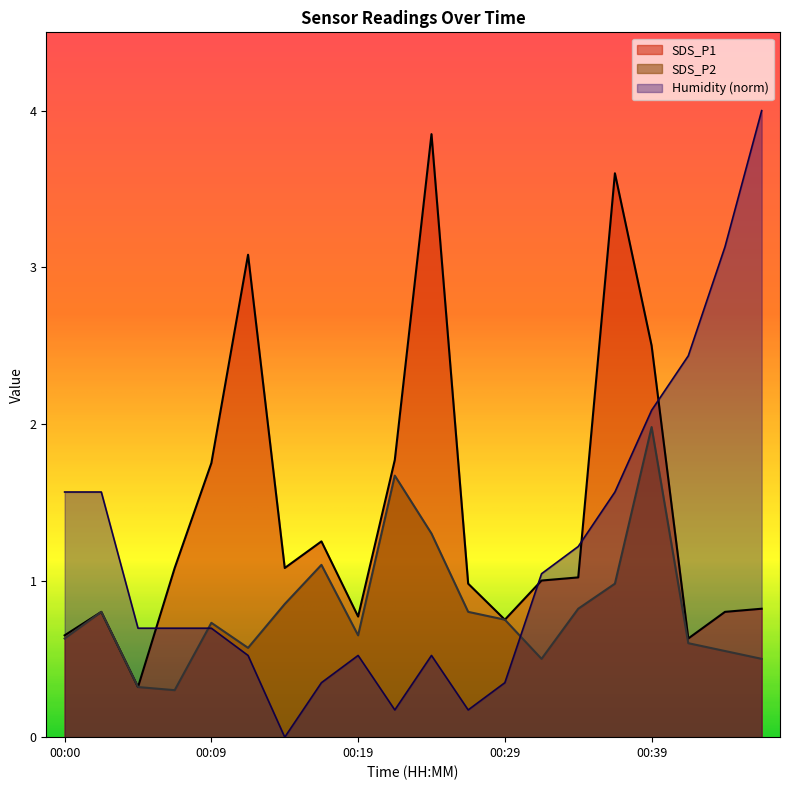

Reading left to right, list all the values displayed in this chart.

SDS_P1: 00:00=0.7	00:02=0.8	00:05=0.3	00:07=1.1	00:09=1.8	00:12=3.1	00:14=1.1	00:17=1.2	00:19=0.8	00:22=1.8	00:24=3.9	00:26=1.0	00:29=0.8	00:31=1.0	00:34=1.0	00:36=3.6	00:39=2.5	00:41=0.6	00:44=0.8	00:46=0.8
SDS_P2: 00:00=0.6	00:02=0.8	00:05=0.3	00:07=0.3	00:09=0.7	00:12=0.6	00:14=0.8	00:17=1.1	00:19=0.7	00:22=1.7	00:24=1.3	00:26=0.8	00:29=0.8	00:31=0.5	00:34=0.8	00:36=1.0	00:39=2.0	00:41=0.6	00:44=0.6	00:46=0.5
Humidity: 00:00=1.6	00:02=1.6	00:05=0.7	00:07=0.7	00:09=0.7	00:12=0.5	00:14=0.0	00:17=0.3	00:19=0.5	00:22=0.2	00:24=0.5	00:26=0.2	00:29=0.3	00:31=1.0	00:34=1.2	00:36=1.6	00:39=2.1	00:41=2.4	00:44=3.1	00:46=4.0